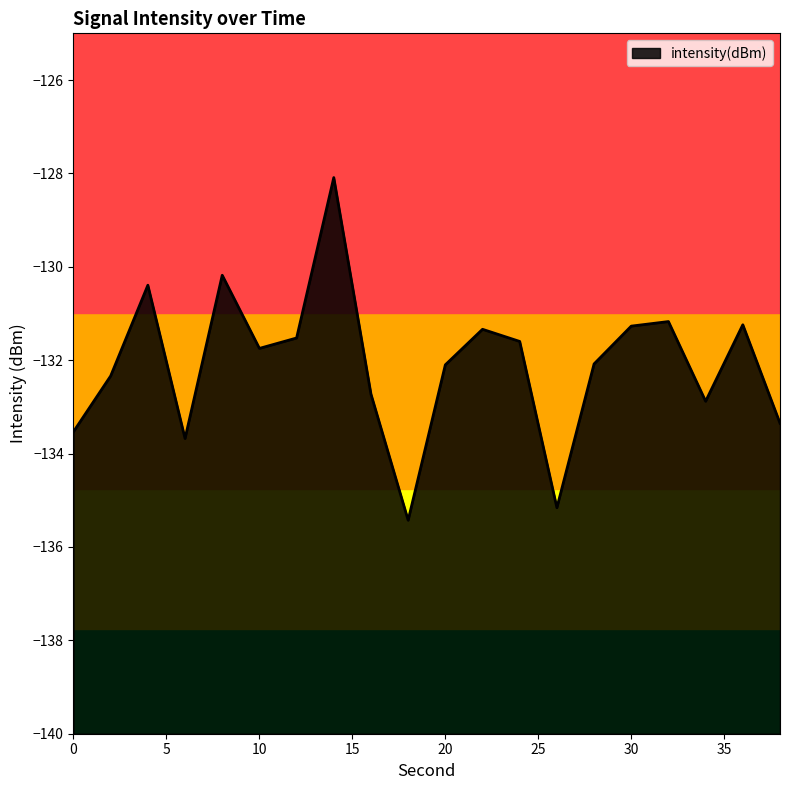

Which label corresponds to the largest value in the chart?

14